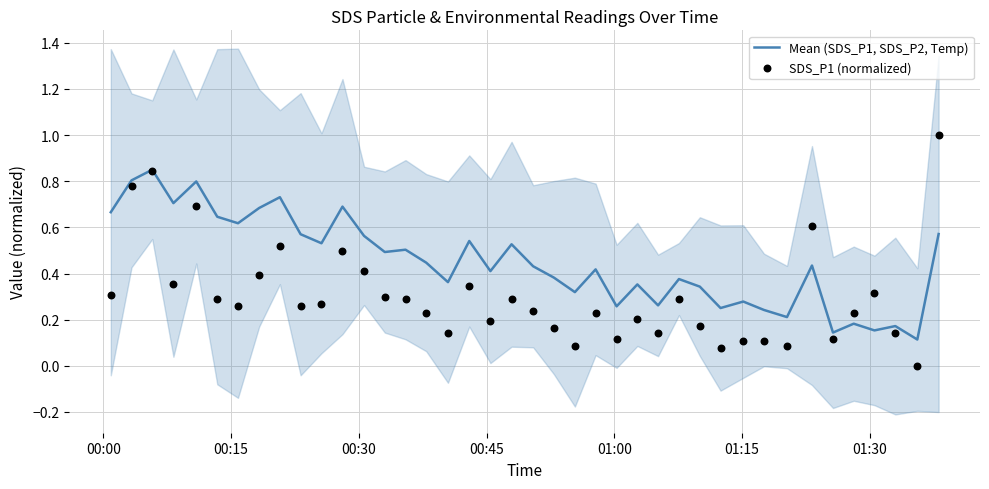

Which series has the widest spread of Y values?

SDS_P1 (normalized)